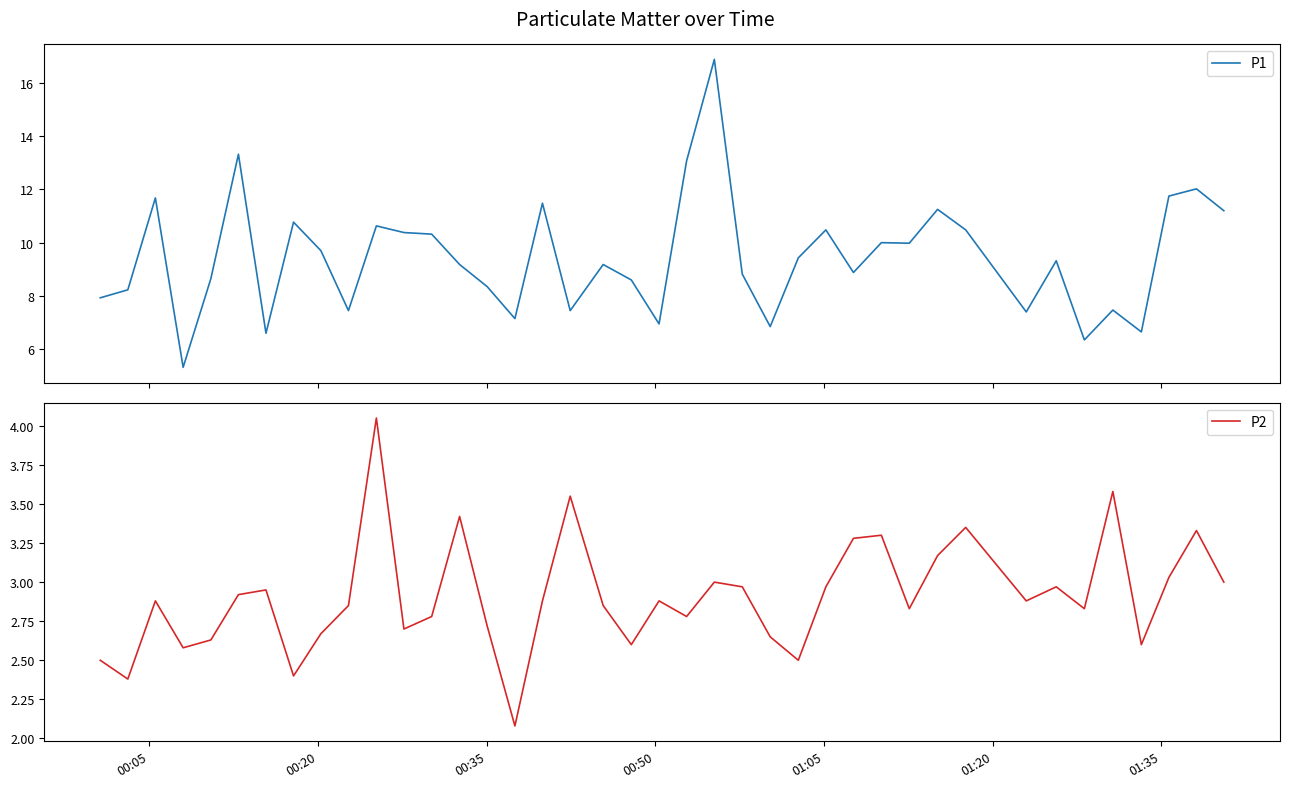

How many lines are shown in the chart?

2